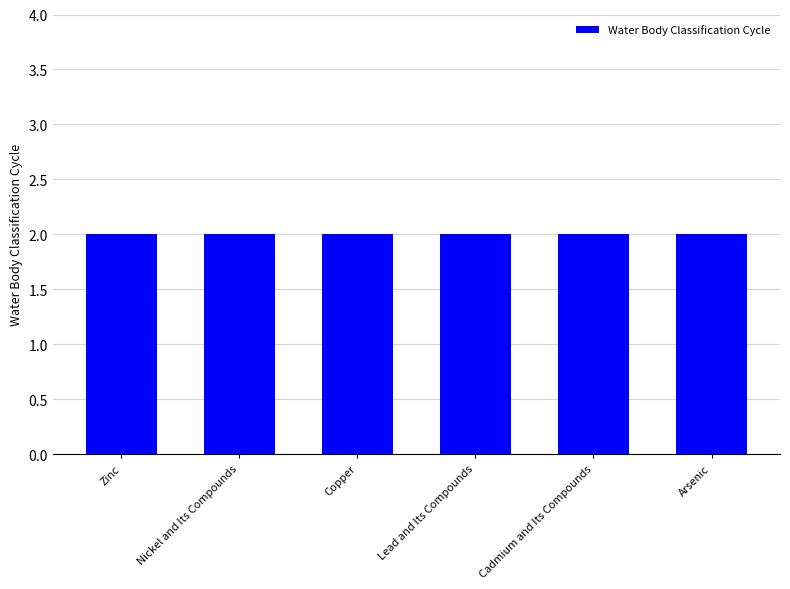

Is the value of Water Body Classification Year at Arsenic greater than the value of Site Northing at Cadmium and Its Compounds?

No